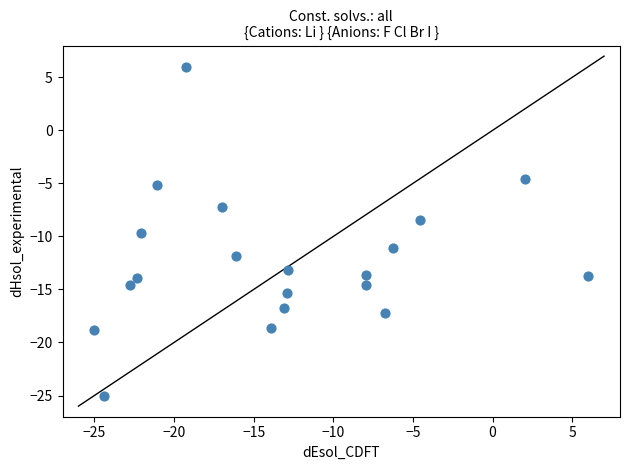

What is the range of X values (max minus min)?

31.0